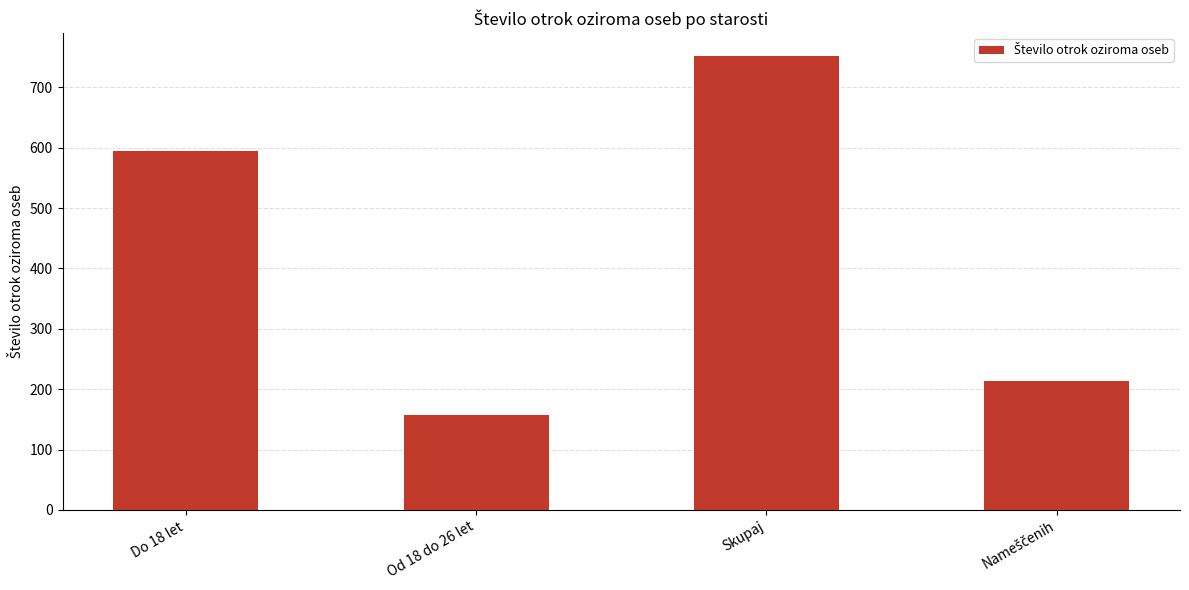

Which label corresponds to the largest value in the chart?

Skupaj